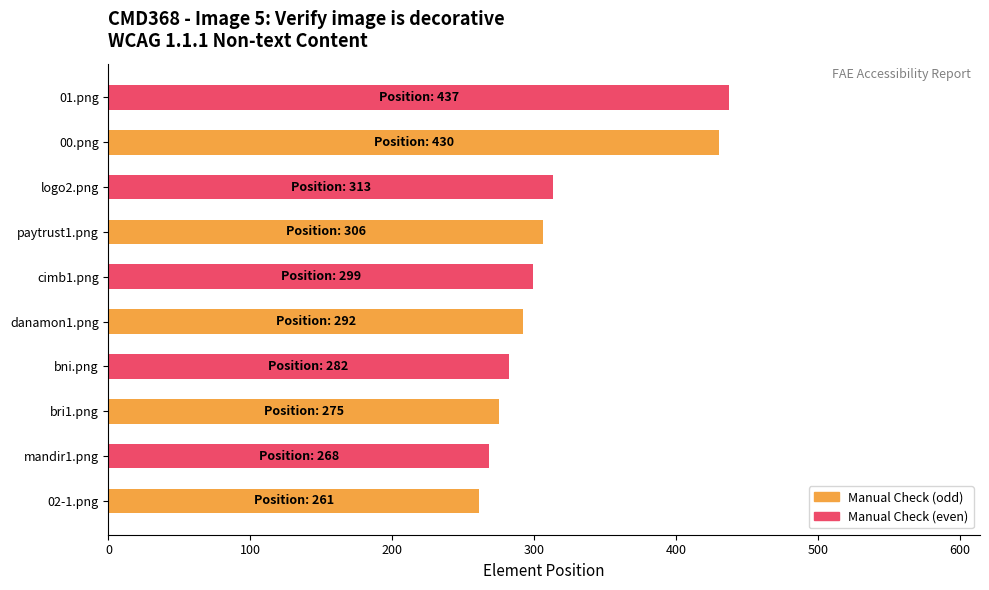

What is the difference between the maximum and minimum values?

176